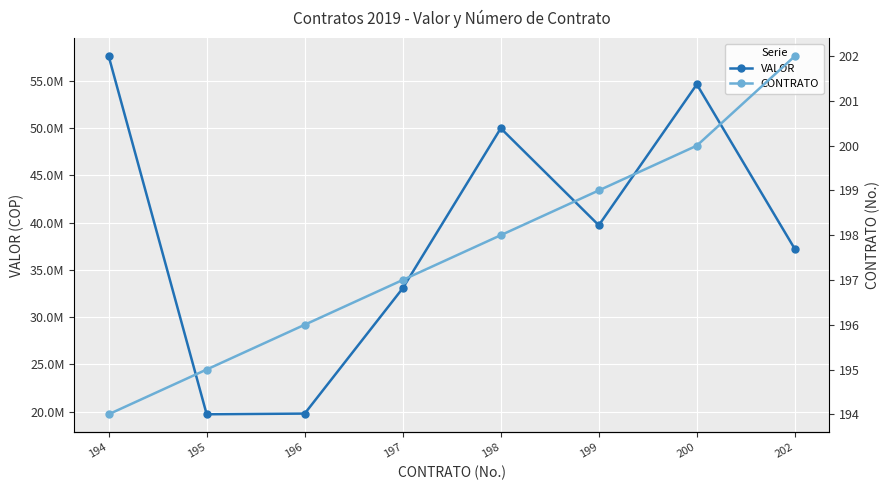

List the labels in order of CONTRATO value, smallest first.

194, 195, 196, 197, 198, 199, 200, 202